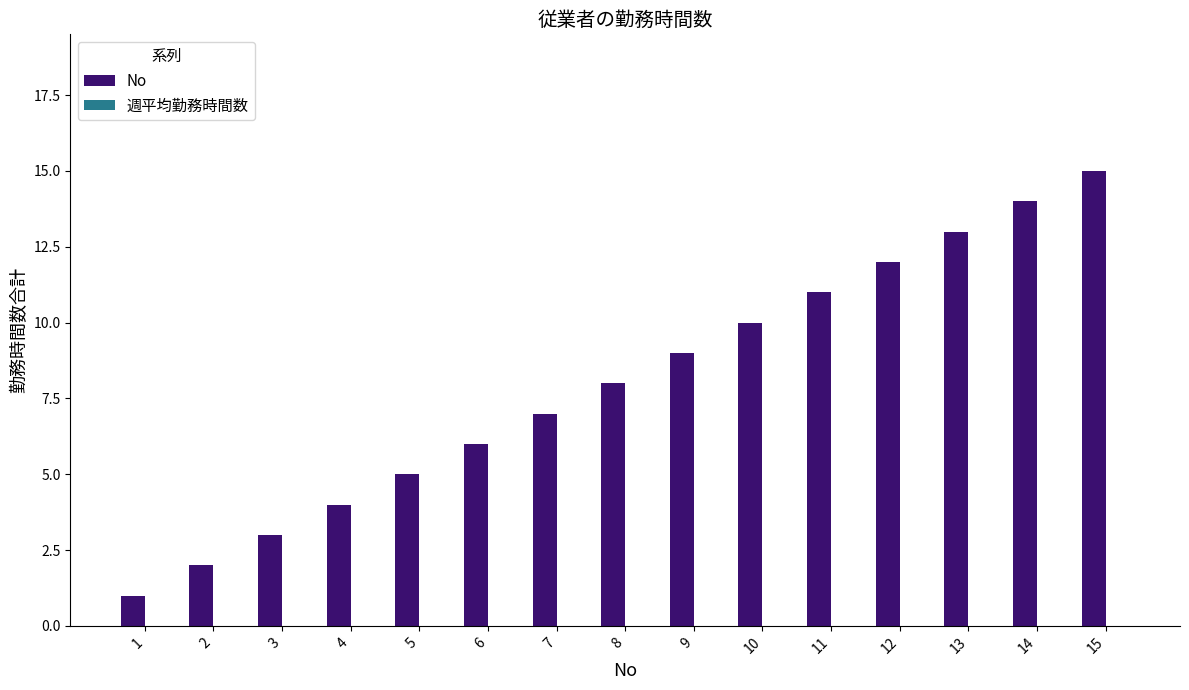

What is the maximum value shown in the chart?

15